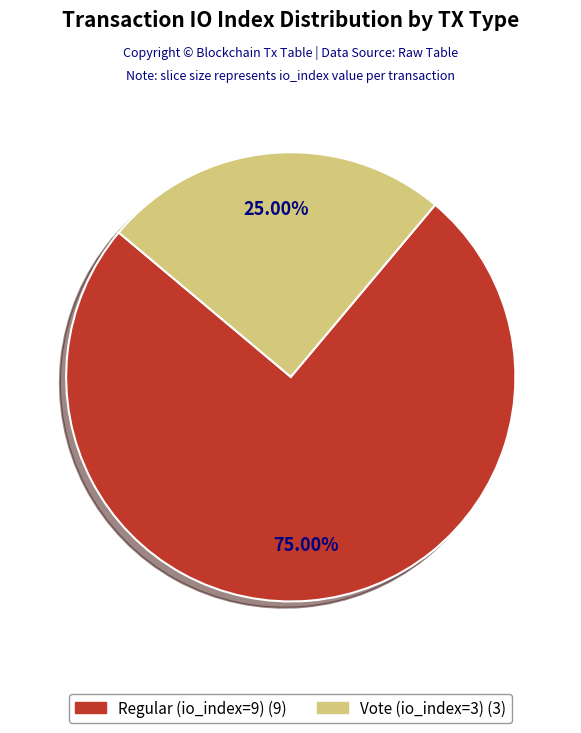

Between Vote (io_index=3) and Regular (io_index=9), which is larger?

Regular (io_index=9)